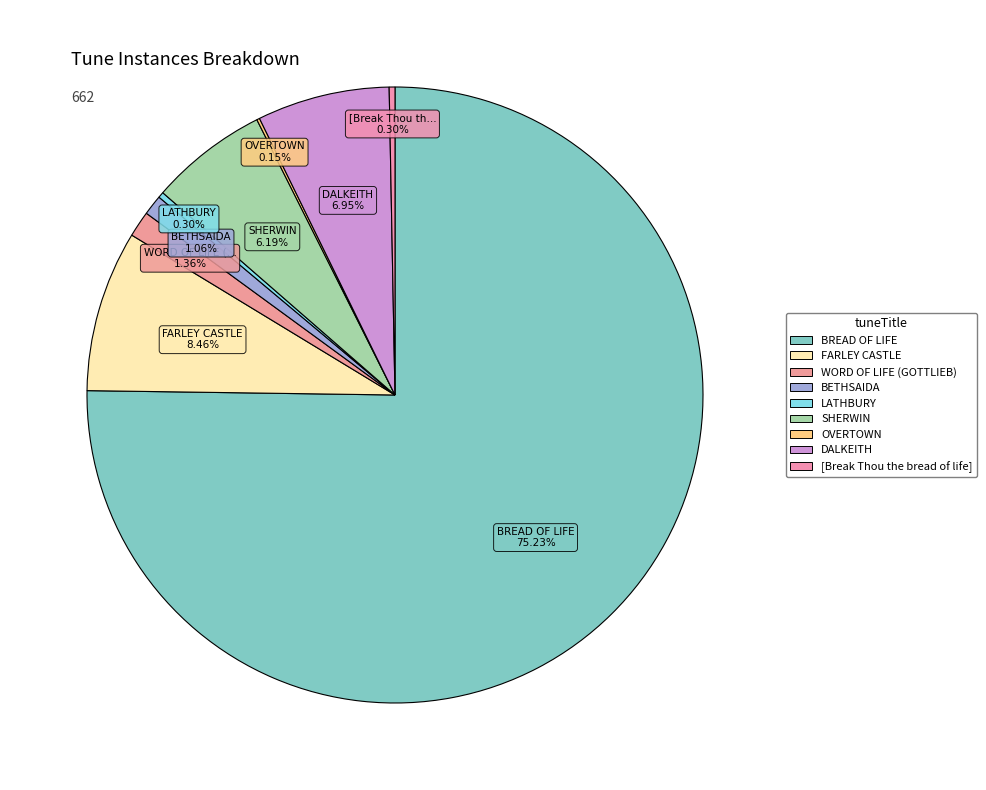

To the nearest percent, what portion does DALKEITH represent?

7%